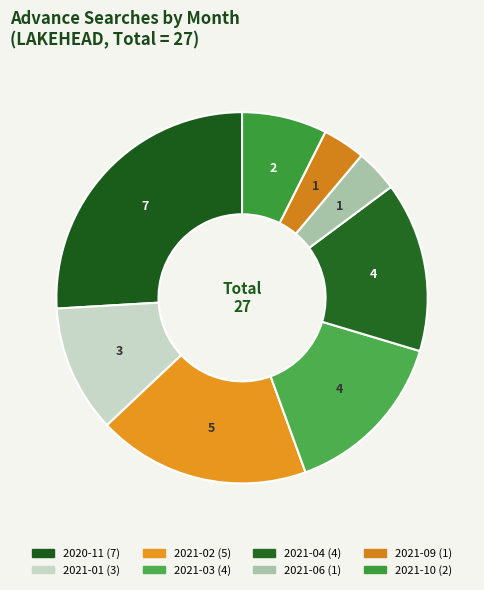

Count the number of slices in the pie.

8